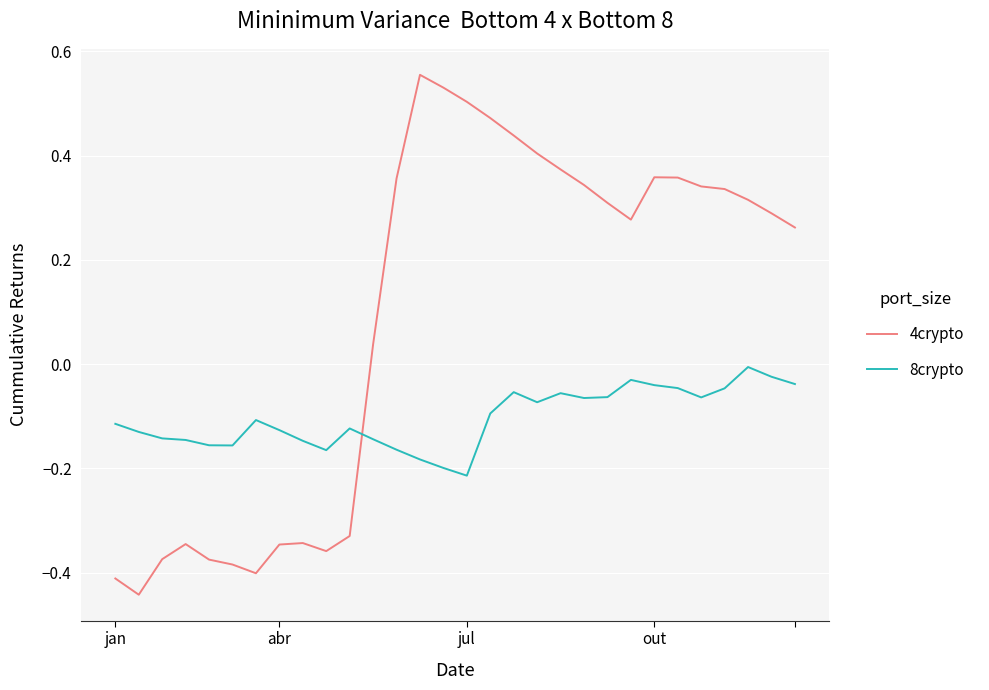

How many intersections are there between 4crypto and 8crypto?

1